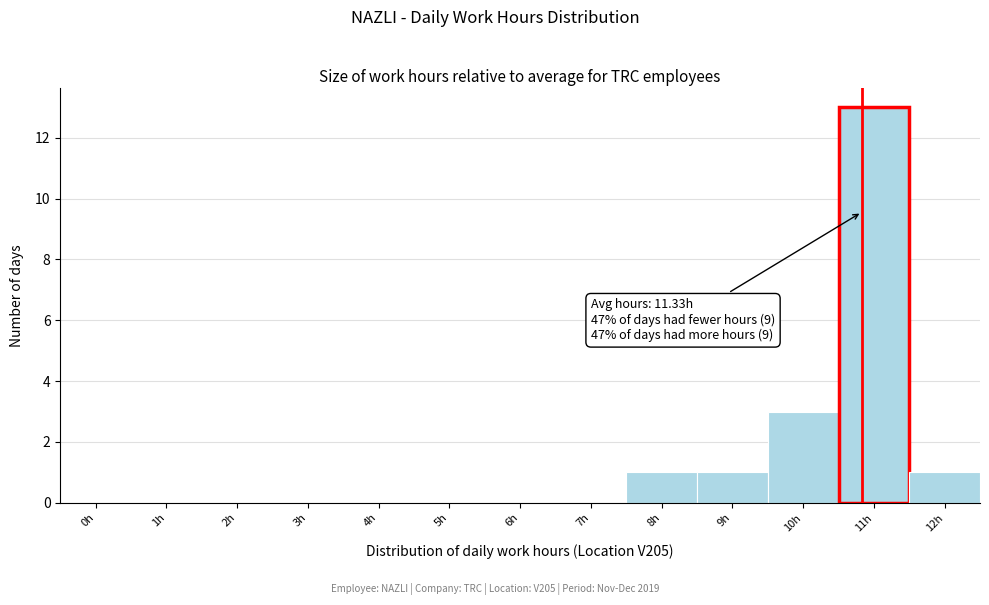

Reading right to left, transcribe all the data shown in this chart.

12h=1	11h=13	10h=3	9h=1	8h=1	7h=0	6h=0	5h=0	4h=0	3h=0	2h=0	1h=0	0h=0